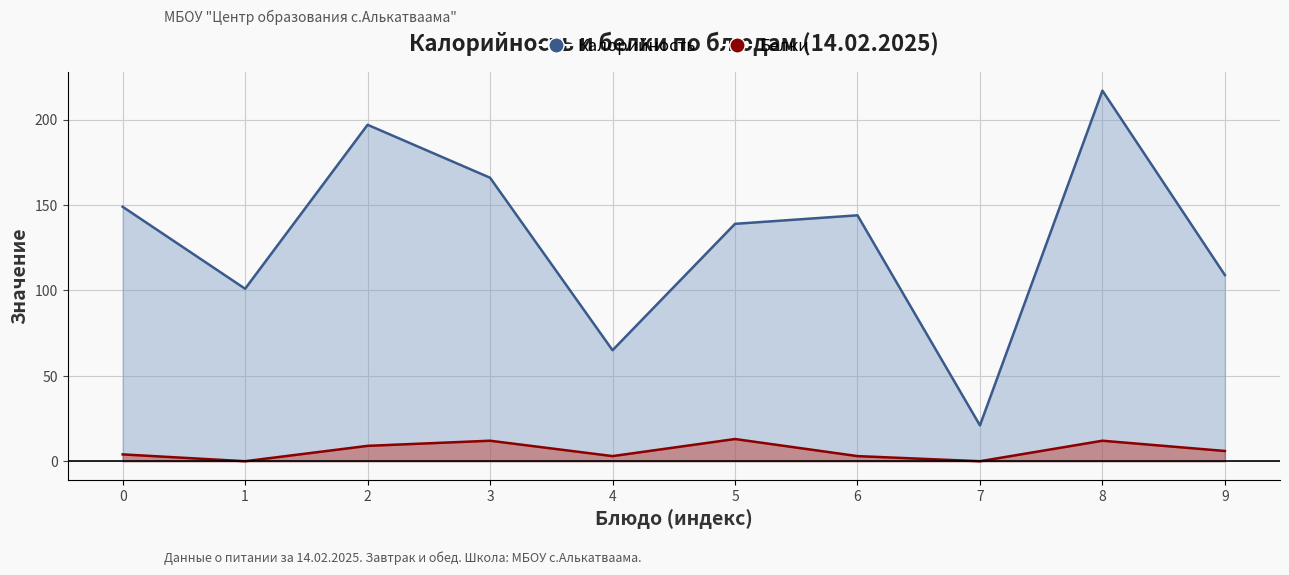

Is it true that Белки equals -6 at 7?

False